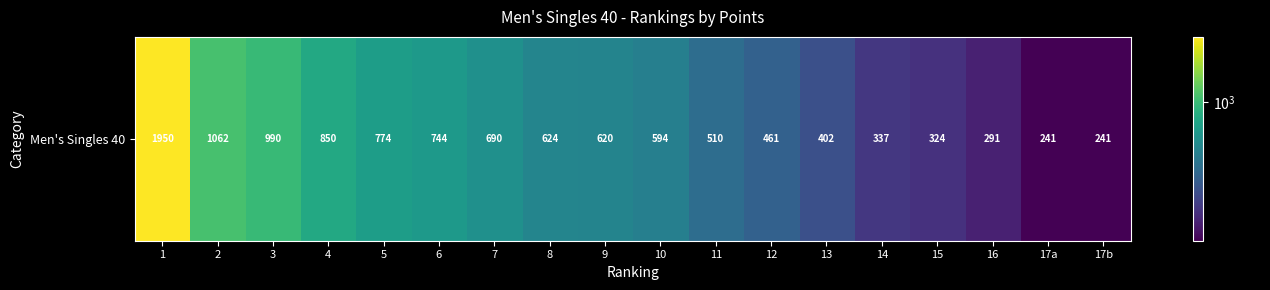

The value at 12 is 618.3. True or false?

False